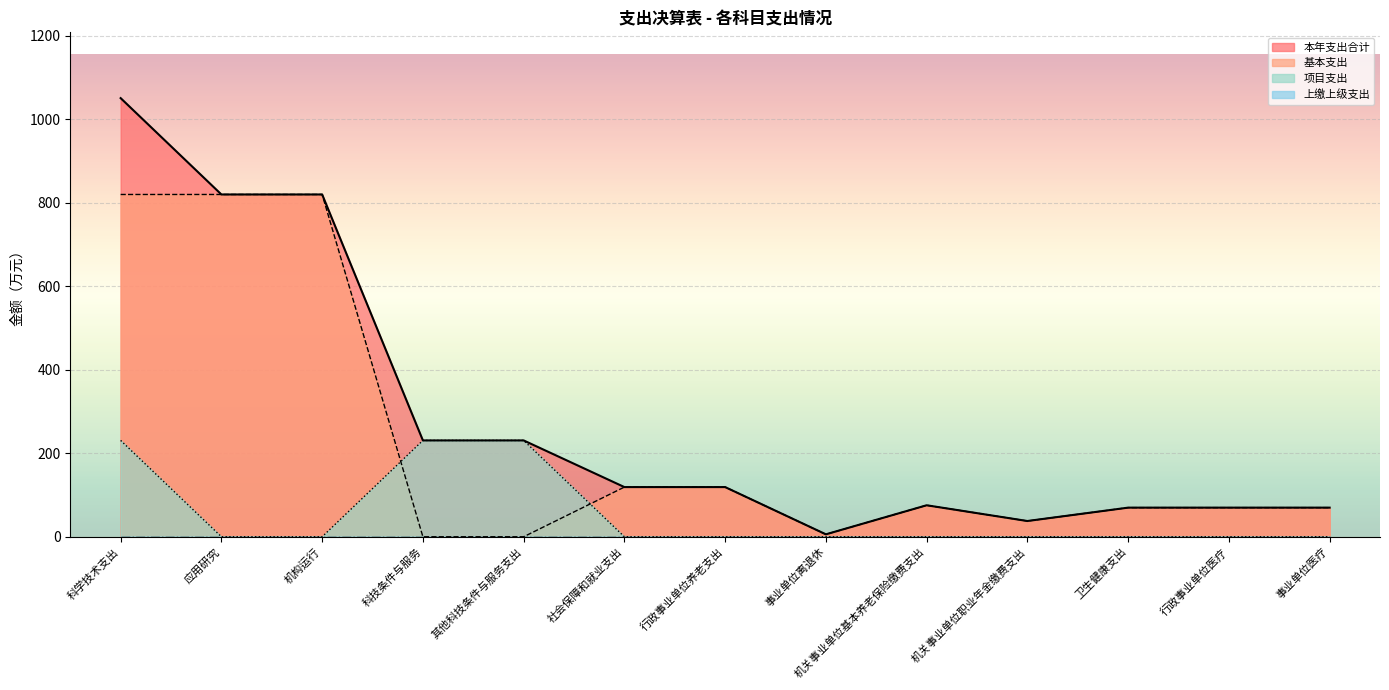

Reading right to left, list all the values displayed in this chart.

本年支出合计: 事业单位医疗=69.7	行政事业单位医疗=69.7	卫生健康支出=69.7	机关事业单位职业年金缴费支出=37.7	机关事业单位基本养老保险缴费支出=75.4	事业单位离退休=5.8	行政事业单位养老支出=118.9	社会保障和就业支出=118.9	其他科技条件与服务支出=230.7	科技条件与服务=230.7	机构运行=819.5	应用研究=819.5	科学技术支出=1050.1
基本支出: 事业单位医疗=69.7	行政事业单位医疗=69.7	卫生健康支出=69.7	机关事业单位职业年金缴费支出=37.7	机关事业单位基本养老保险缴费支出=75.4	事业单位离退休=5.8	行政事业单位养老支出=118.9	社会保障和就业支出=118.9	其他科技条件与服务支出=0.0	科技条件与服务=0.0	机构运行=819.5	应用研究=819.5	科学技术支出=819.5
项目支出: 事业单位医疗=0.0	行政事业单位医疗=0.0	卫生健康支出=0.0	机关事业单位职业年金缴费支出=0.0	机关事业单位基本养老保险缴费支出=0.0	事业单位离退休=0.0	行政事业单位养老支出=0.0	社会保障和就业支出=0.0	其他科技条件与服务支出=230.7	科技条件与服务=230.7	机构运行=0.0	应用研究=0.0	科学技术支出=230.7